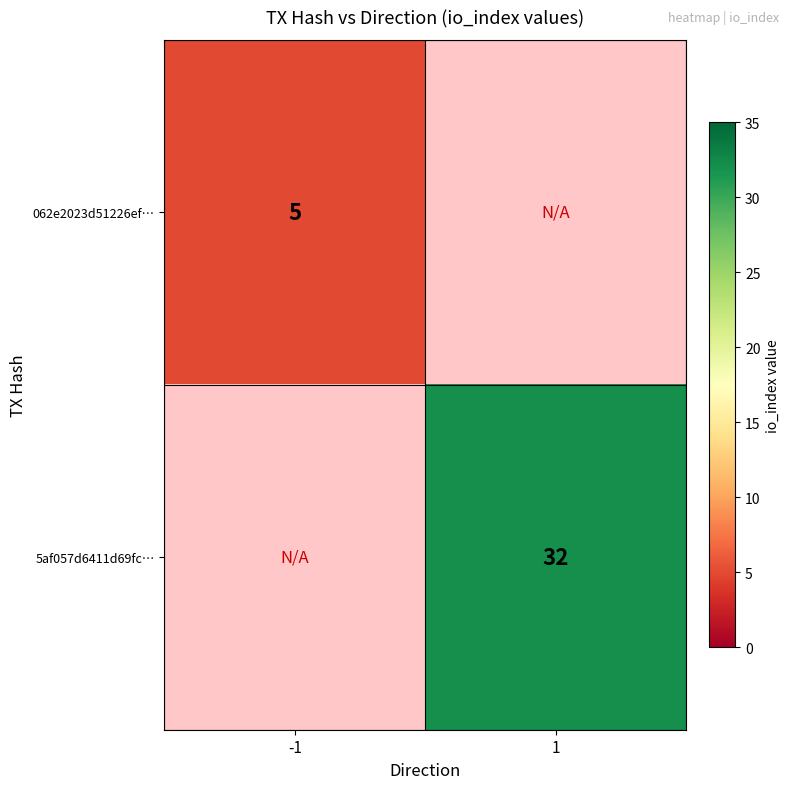

The value of 062e2023d51226ef… at -1 is 7. True or false?

False